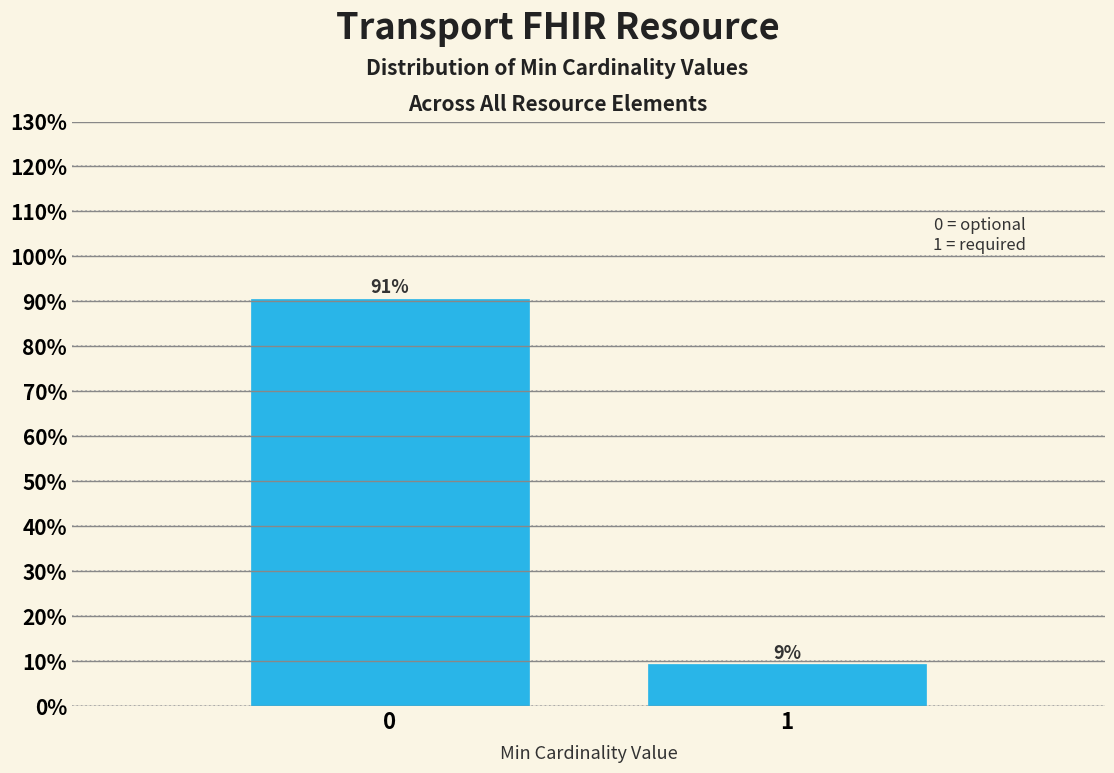

What is the value of the 1st bar from the left?

90.6